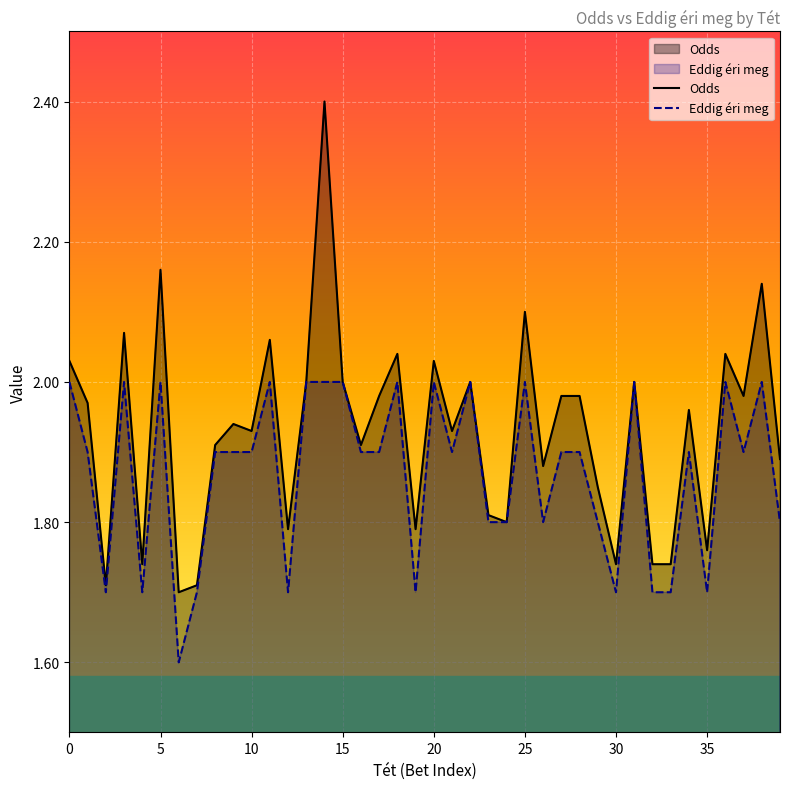

Which series has the largest range (max minus min)?

Odds